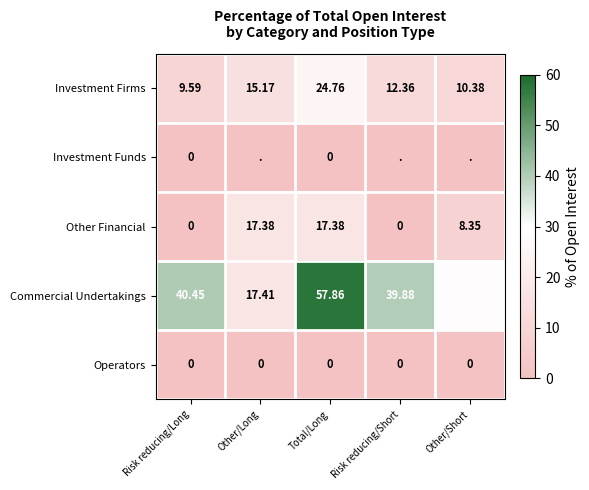

True or false: Commercial Undertakings has a value of 29.0 at Other/Long.

False